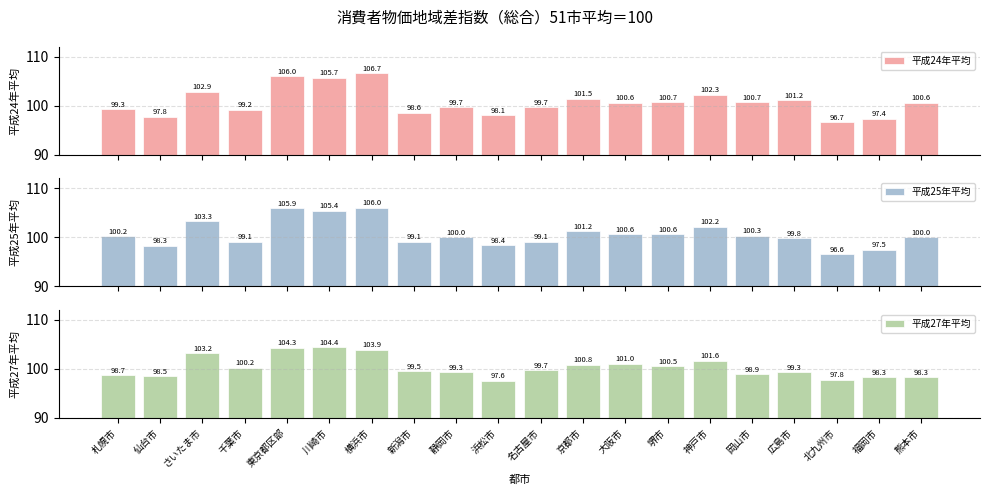

Which series has the largest range (max minus min)?

平成24年平均